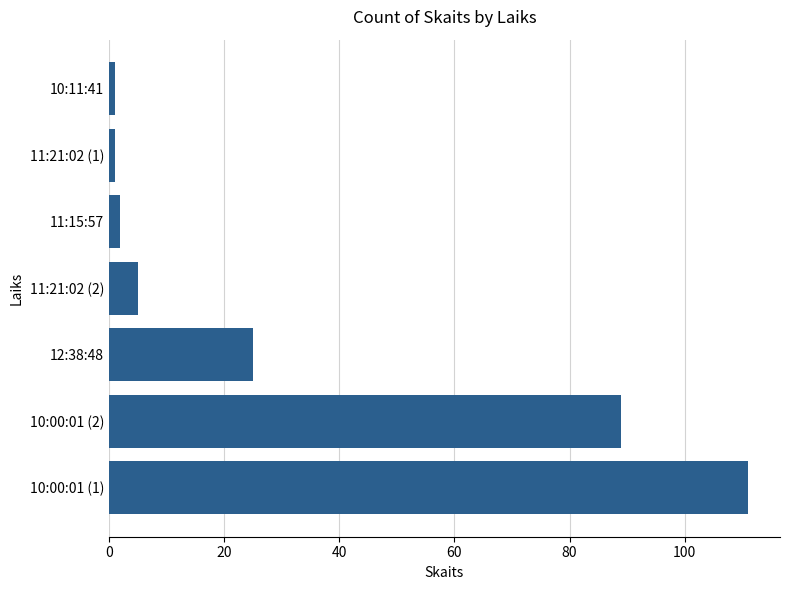

What is the difference between the maximum and minimum values?

110